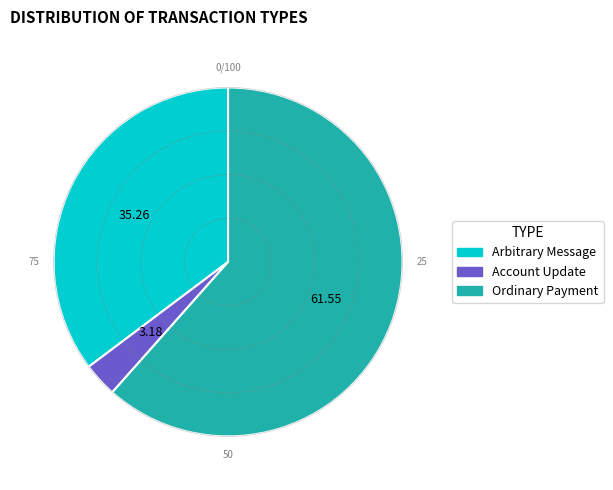

Between Arbitrary Message and Ordinary Payment, which is larger?

Ordinary Payment